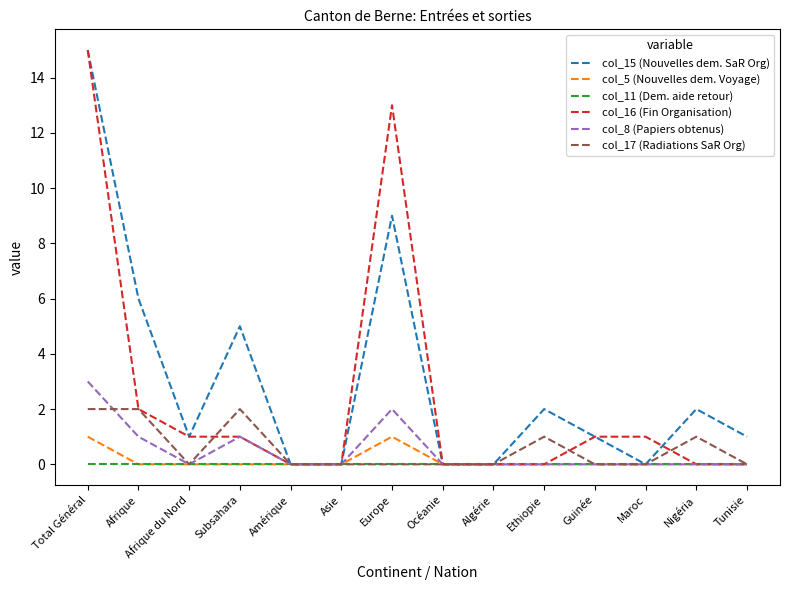

What position from the left is Afrique?

2